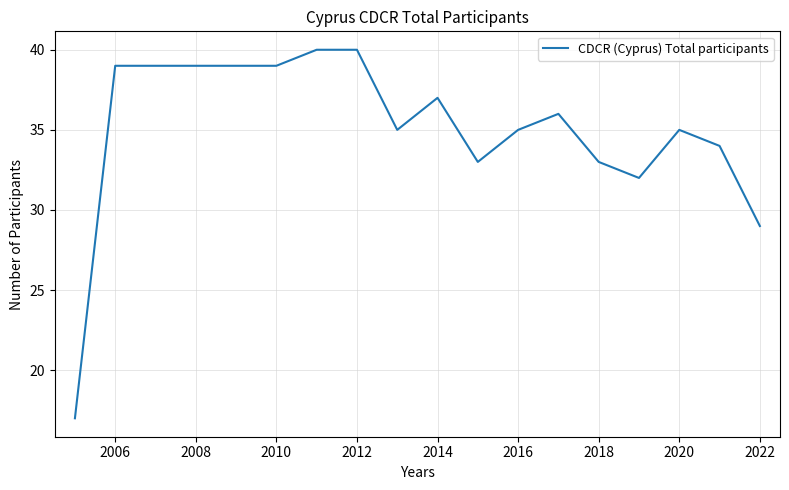

What is the greatest value displayed?

40